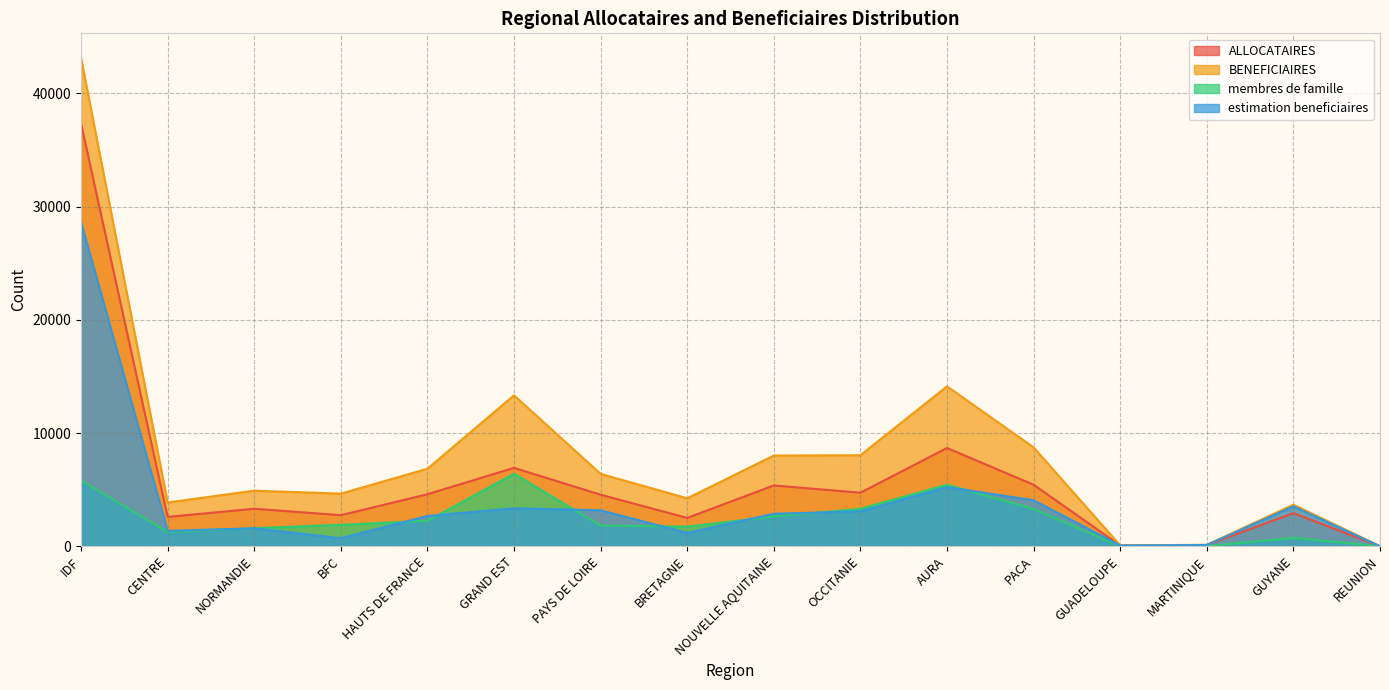

True or false: membres de famille has more than 0 points higher than both neighbors.

True